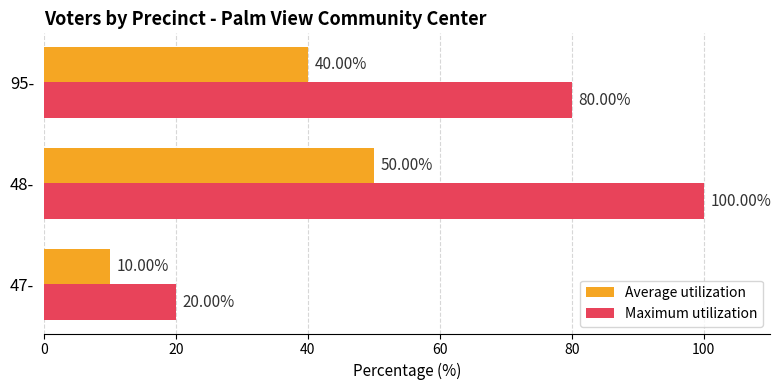

How many categories are shown in the chart?

3